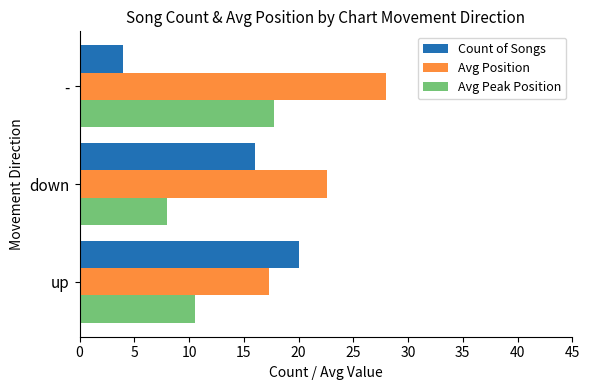

List the labels in order of Avg Peak Position value, smallest first.

down, up, -